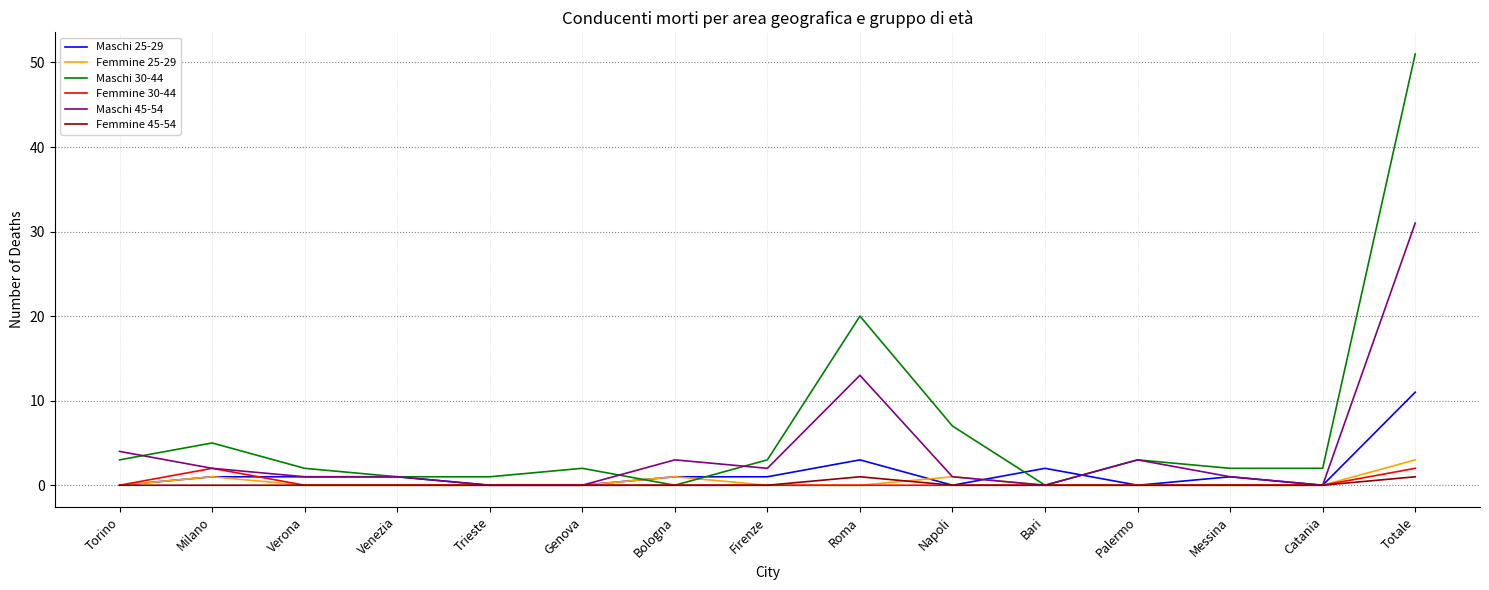

At which label is Maschi 30-44 closest to 25?

Roma